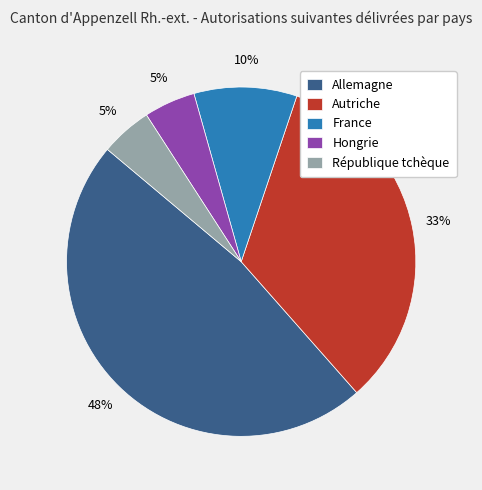

To the nearest percent, what is the difference between the largest and smallest slice percentages?

43%